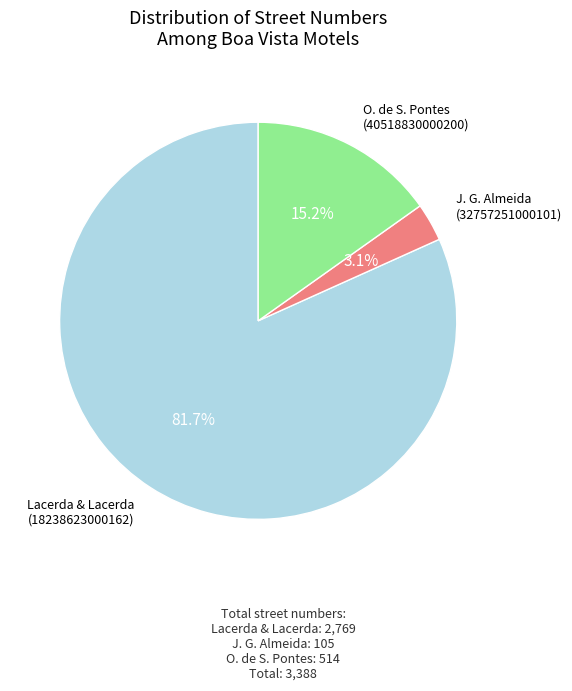

Does any single category account for the majority?

Yes